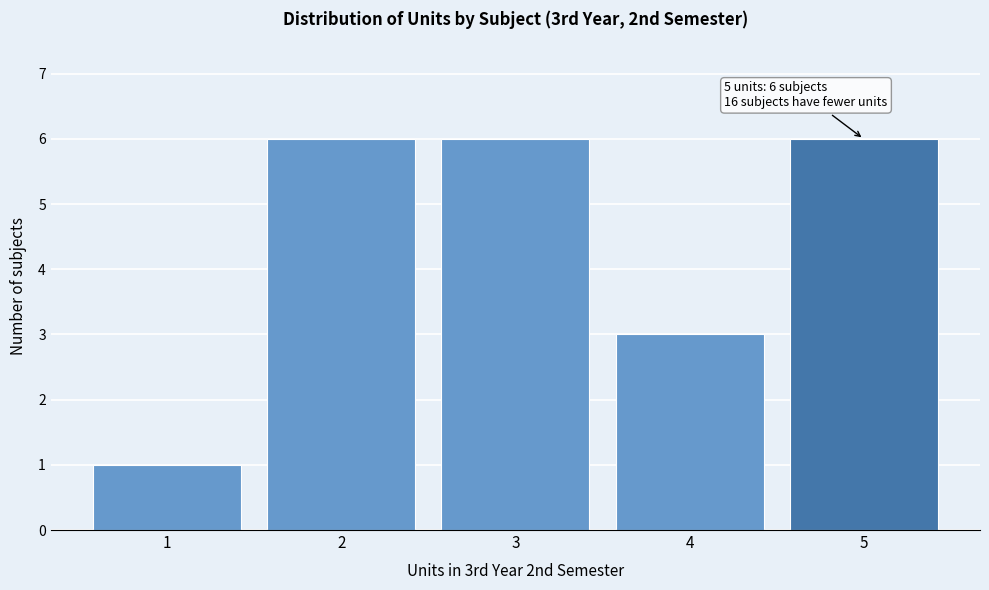

Reading left to right, extract all data points from this chart.

1=1	2=6	3=6	4=3	5=6